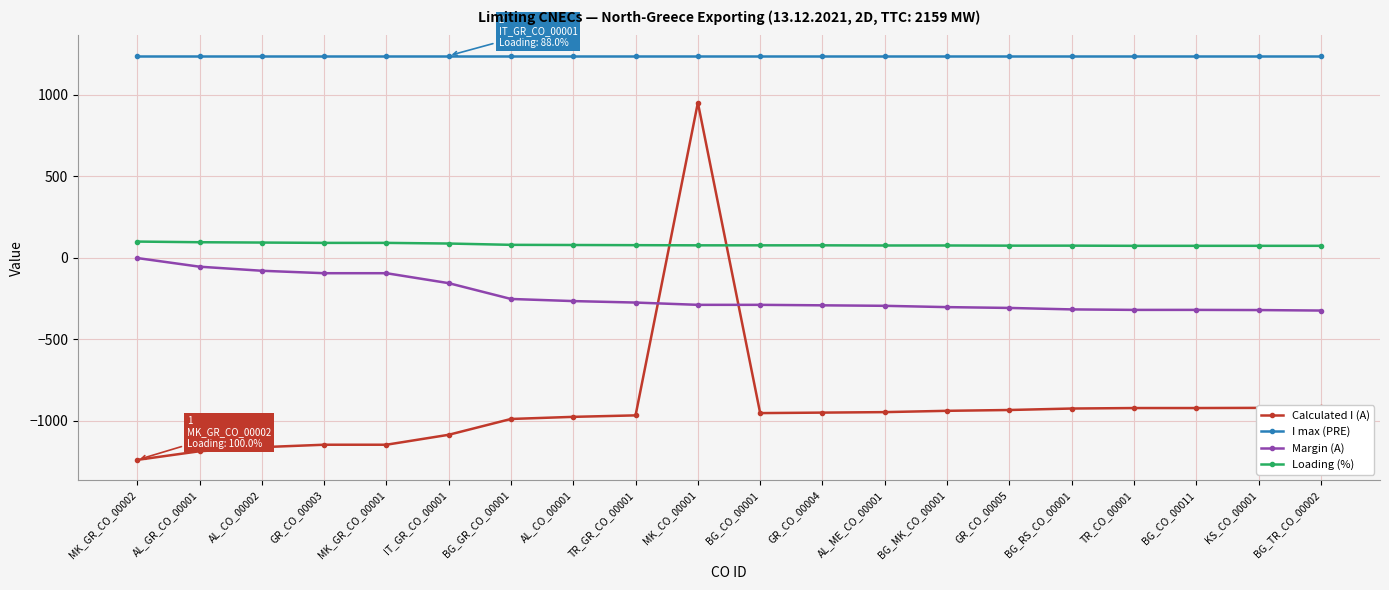

What are all the series names shown in the legend?

Calculated I (A), I max (PRE), Margin (A), Loading (%)